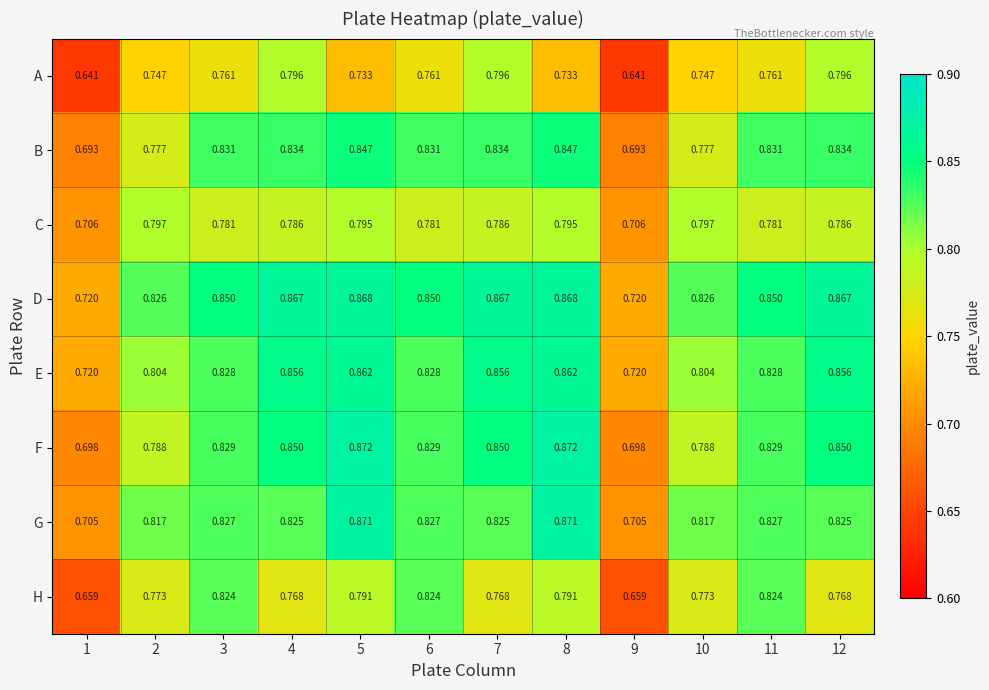

Rank the series by their maximum value, from highest to lowest.

F, G, D, E, B, H, C, A